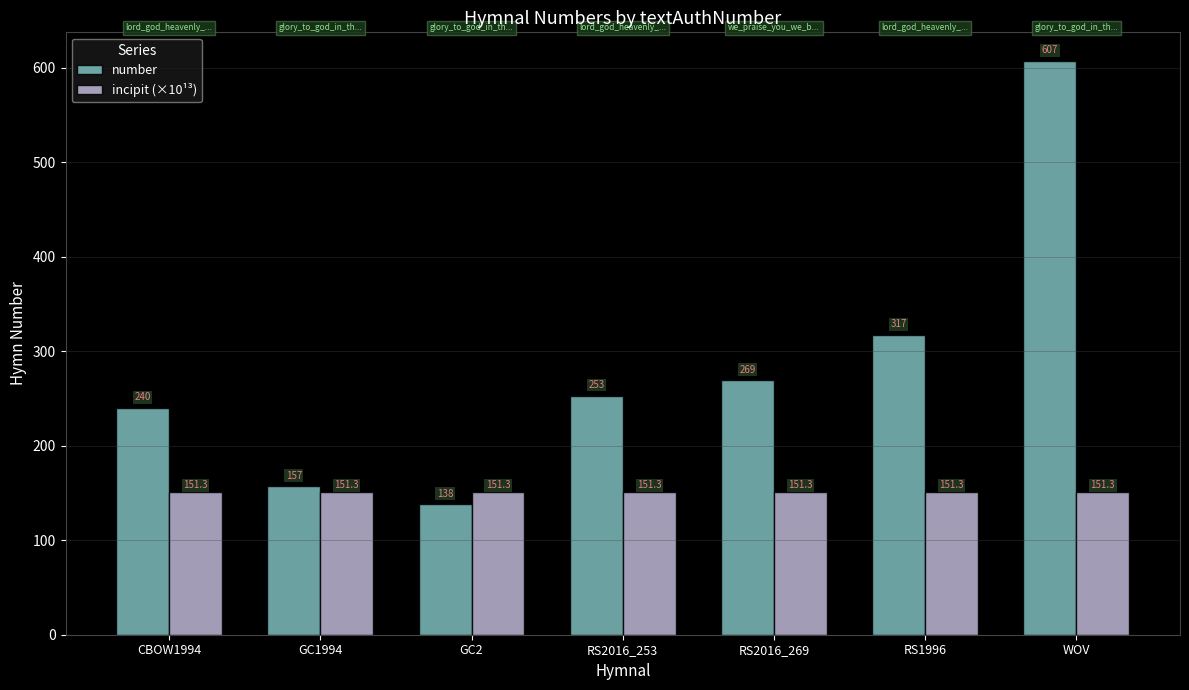

How many groups of bars are there?

7